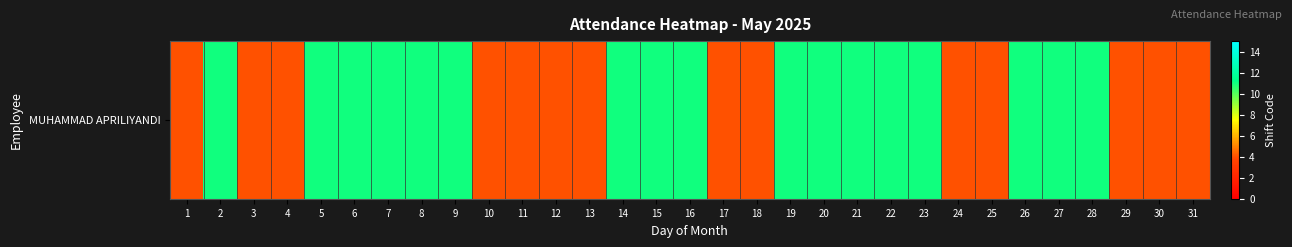

Which has a higher value, 7 or 11?

7